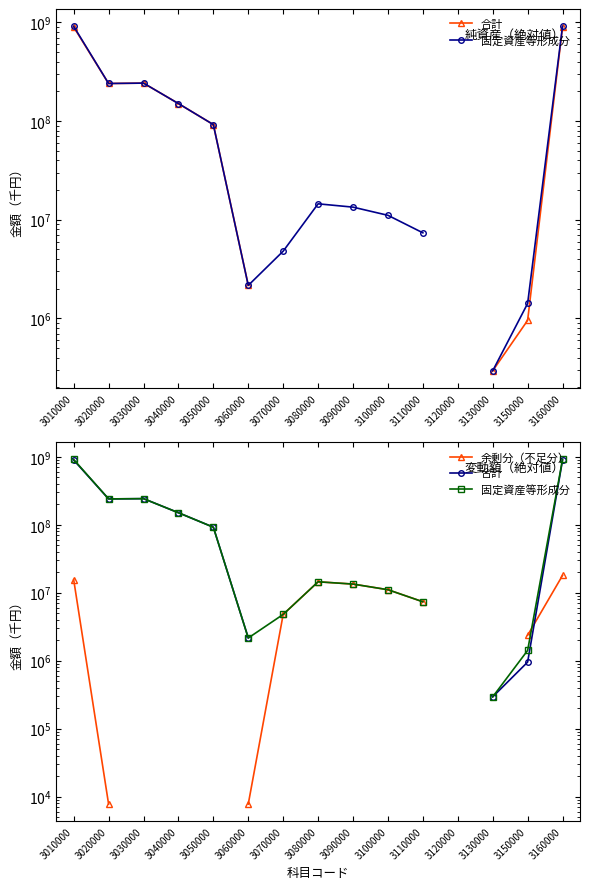

What are all the series names shown in the legend?

合計, 固定資産等形成分, 余剰分（不足分）